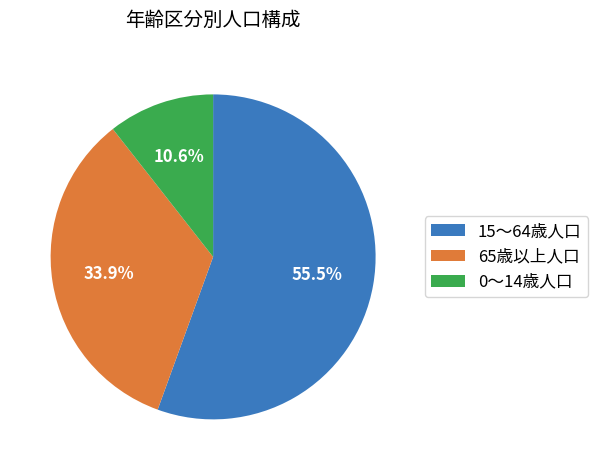

The 0～14歳人口 slice represents 11% of the pie. True or false?

True